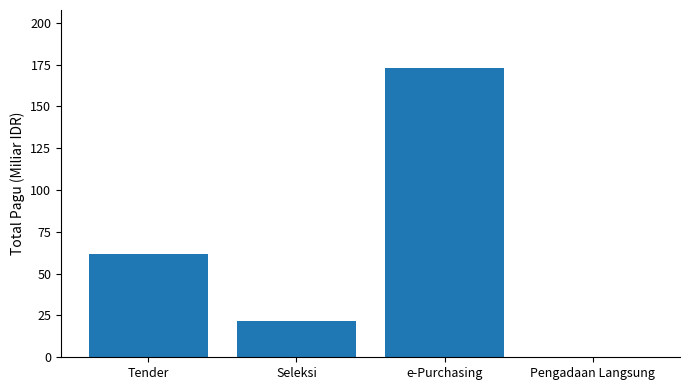

Are the bars horizontal?

No